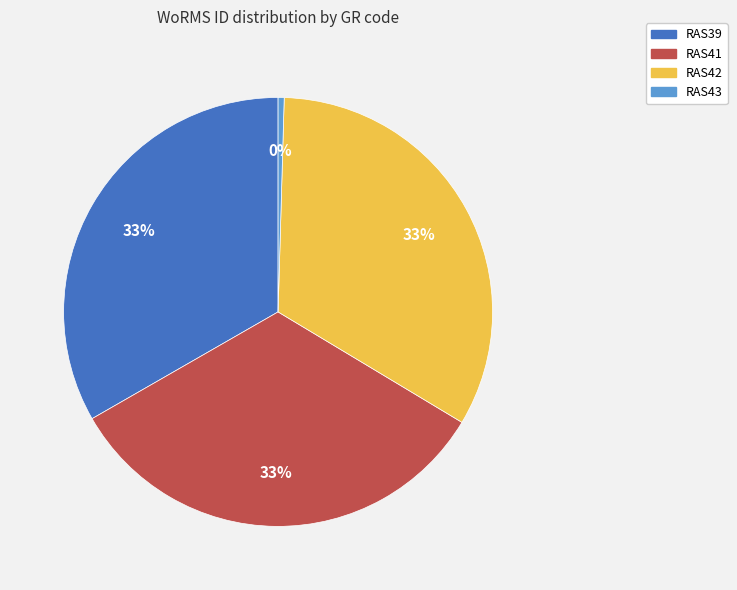

Do RAS43 and RAS42 together represent more than half of the pie?

No